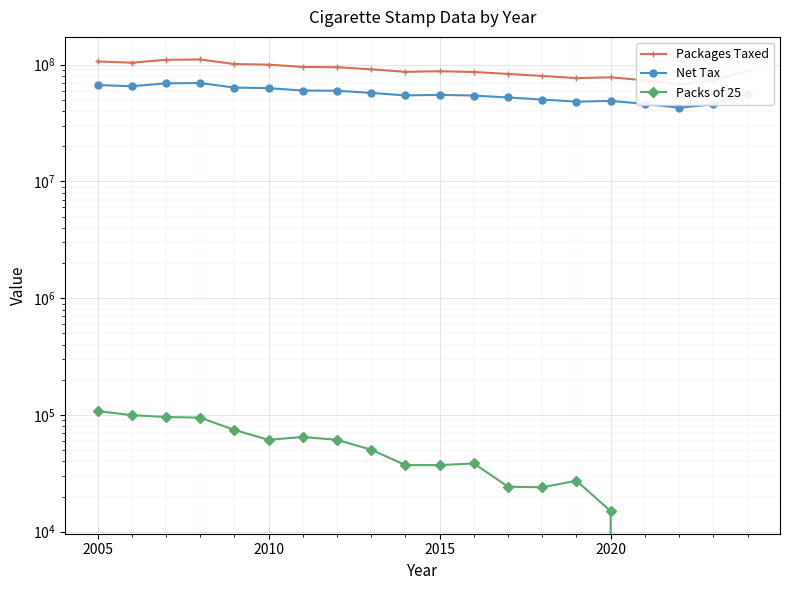

True or false: Packs of 25 has a value of 113508 at 15.

False